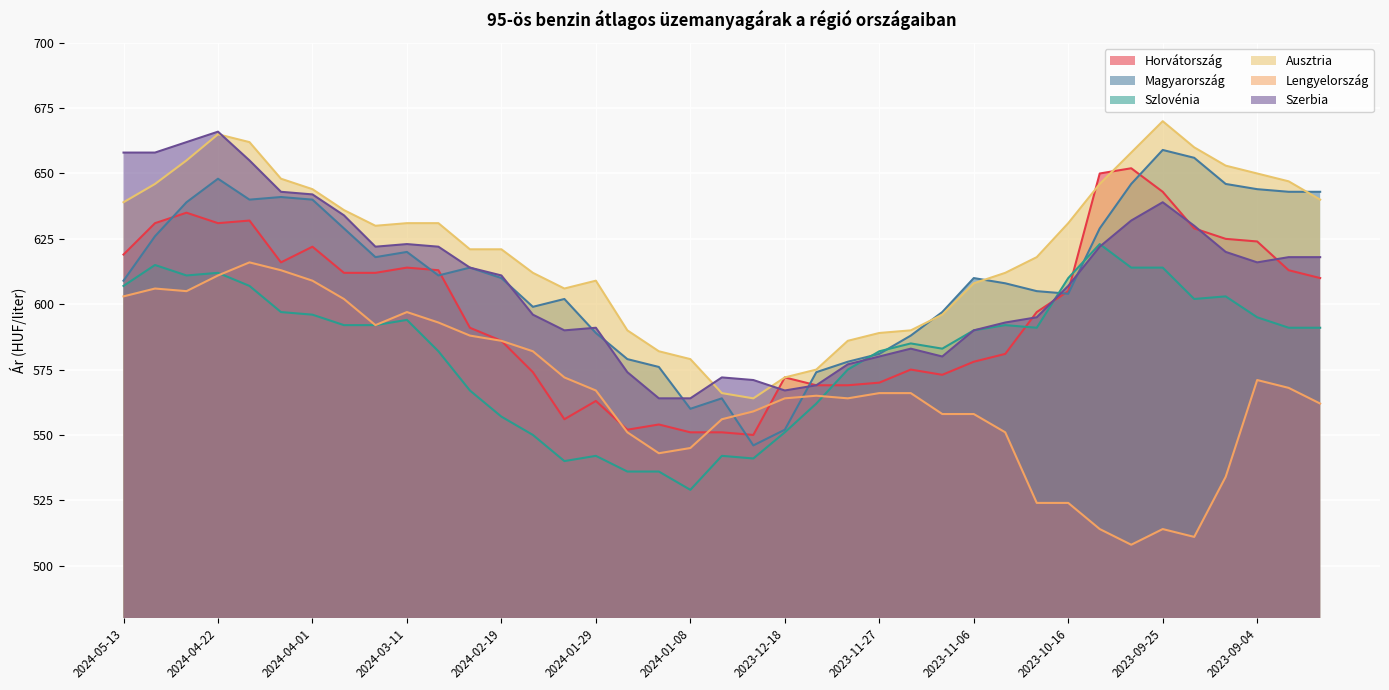

Reading left to right, what are all the values shown in this chart?

Horvátország: 619	631	635	631	632	616	622	612	612	614	613	591	586	574	556	563	552	554	551	551	550	572	569	569	570	575	573	578	581	597	605	650	652	643	629	625	624	613	610
Magyarország: 609	626	639	648	640	641	640	629	618	620	611	614	610	599	602	589	579	576	560	564	546	552	574	578	581	588	597	610	608	605	604	629	646	659	656	646	644	643	643
Szlovénia: 607	615	611	612	607	597	596	592	592	594	582	567	557	550	540	542	536	536	529	542	541	551	562	575	582	585	583	590	592	591	610	623	614	614	602	603	595	591	591
Ausztria: 639	646	655	665	662	648	644	636	630	631	631	621	621	612	606	609	590	582	579	566	564	572	575	586	589	590	596	608	612	618	631	646	658	670	660	653	650	647	640
Lengyelország: 603	606	605	611	616	613	609	602	592	597	593	588	586	582	572	567	551	543	545	556	559	564	565	564	566	566	558	558	551	524	524	514	508	514	511	534	571	568	562
Szerbia: 658	658	662	666	655	643	642	634	622	623	622	614	611	596	590	591	574	564	564	572	571	567	569	577	580	583	580	590	593	595	607	622	632	639	630	620	616	618	618